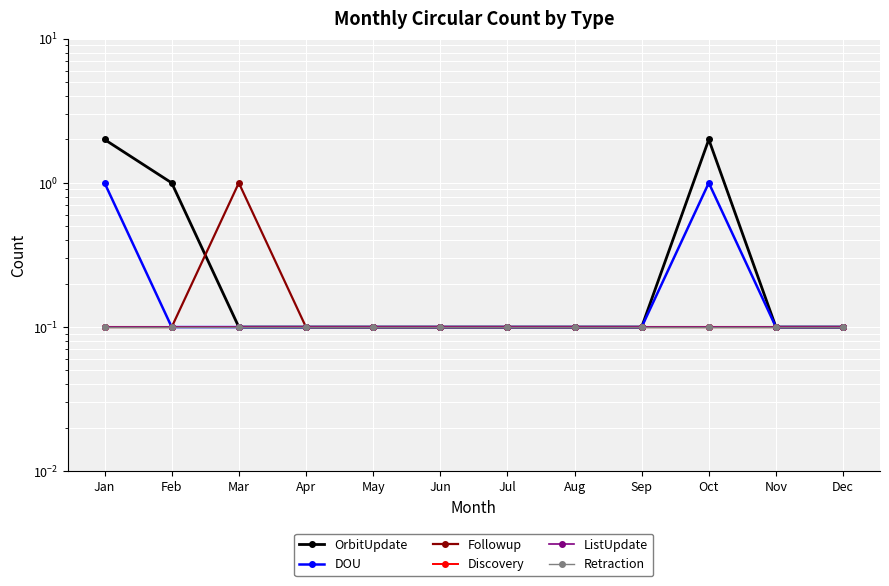

Rank the categories by Retraction value from highest to lowest.

Jan, Feb, Mar, Apr, May, Jun, Jul, Aug, Sep, Oct, Nov, Dec